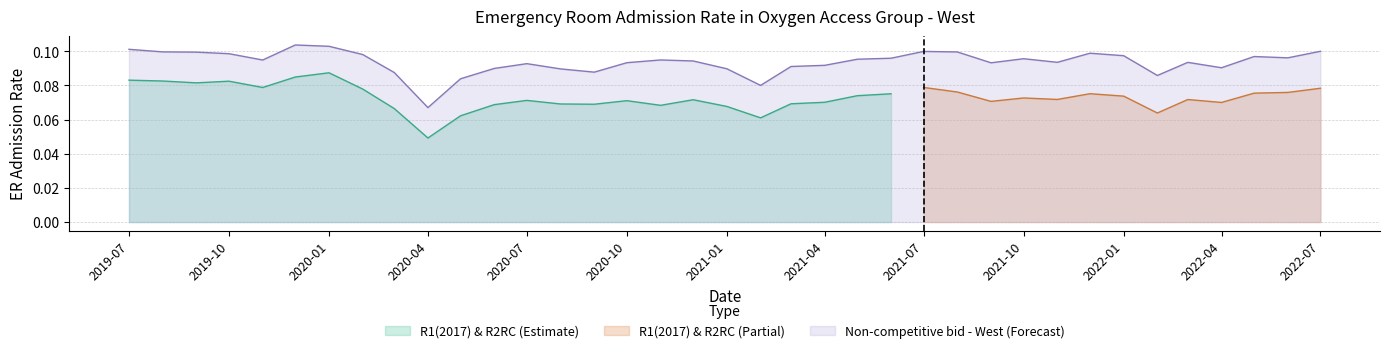

How many interior local peaks (higher than both neighbors) does the data have?

8